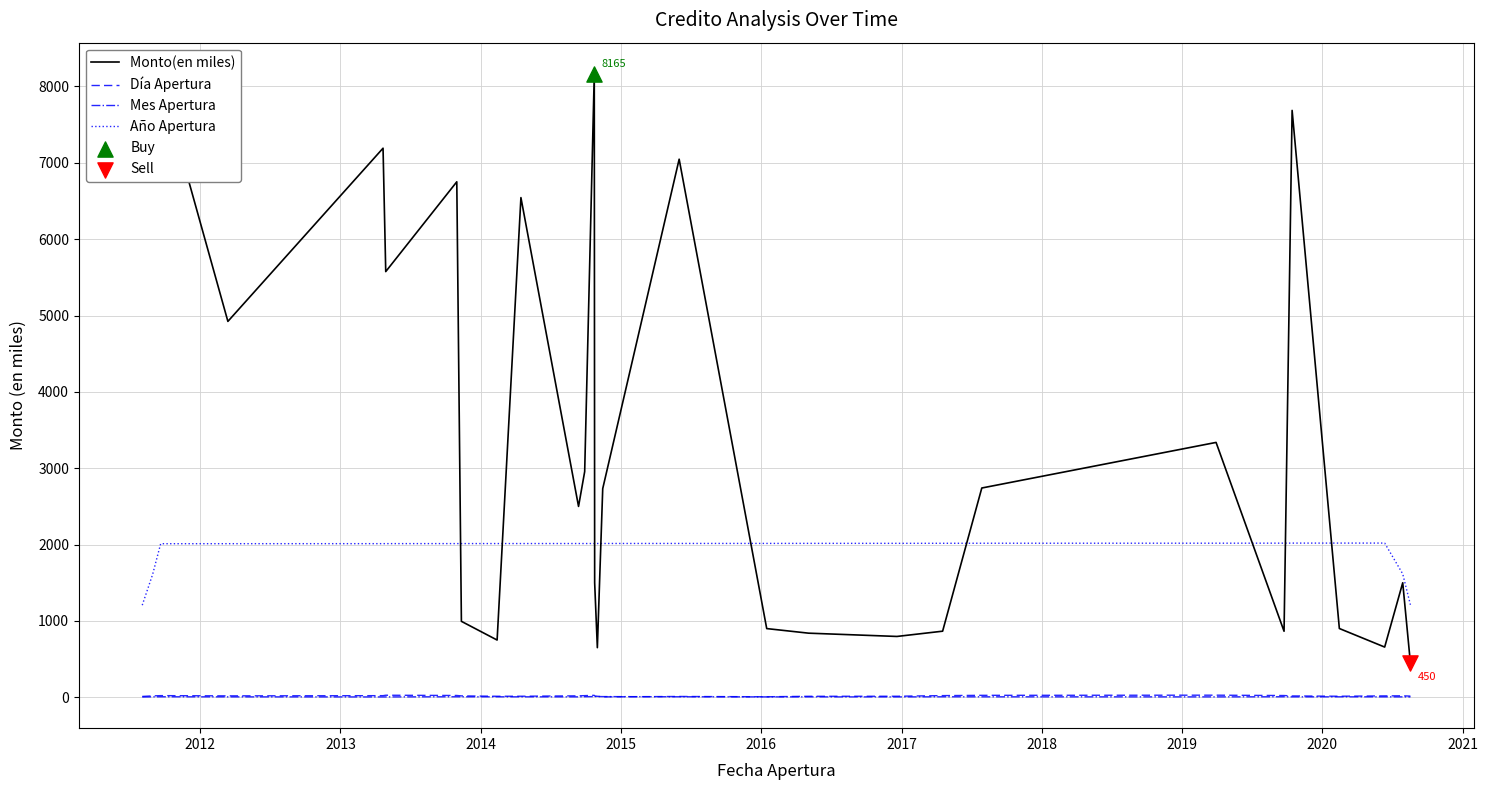

Which series has the largest total across all categories?

Monto(en miles)